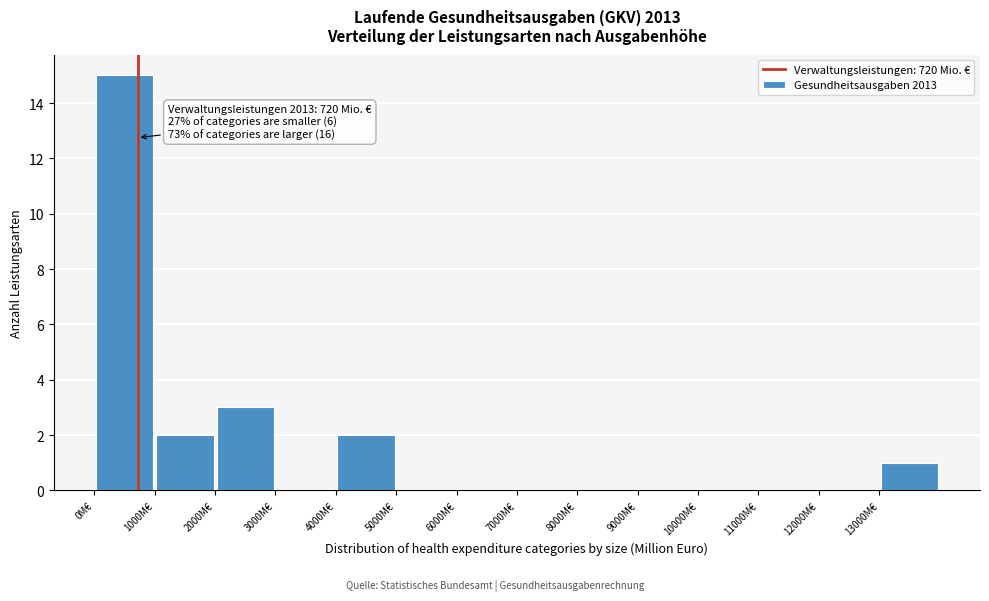

Over which range of the x-axis is the bar tallest?

0 to 1000